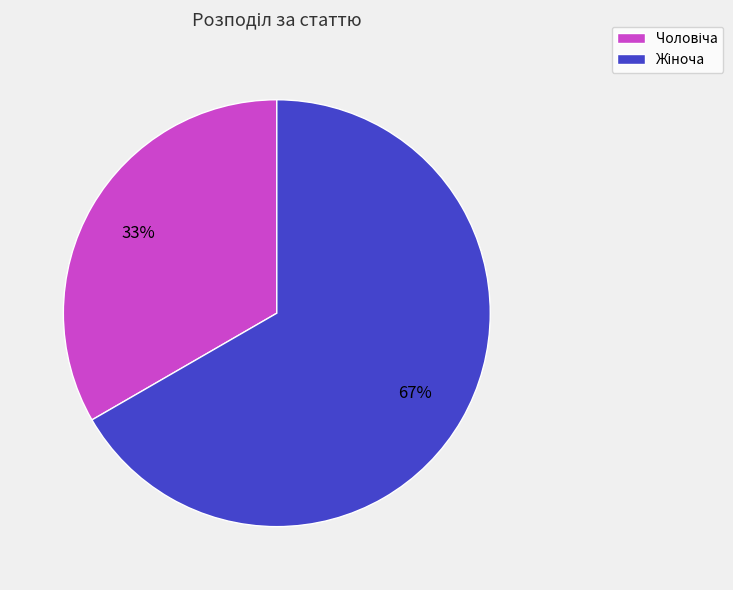

To the nearest percent, what is the average slice percentage?

50%